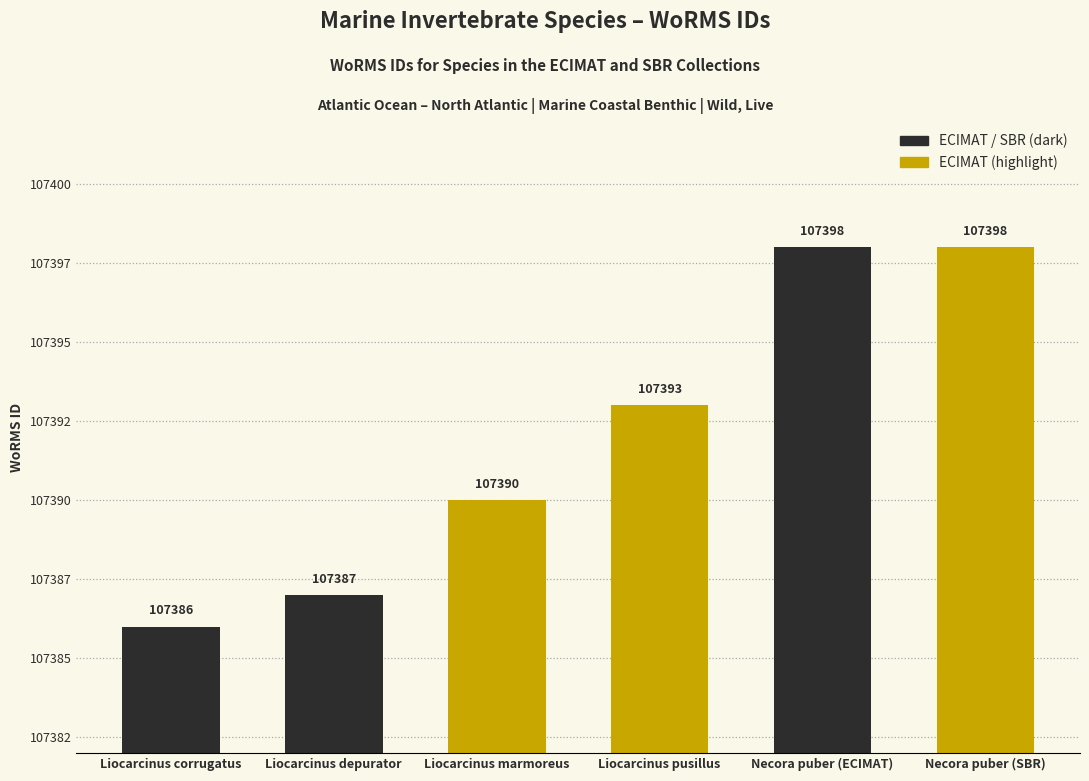

Does the chart contain any negative values?

No